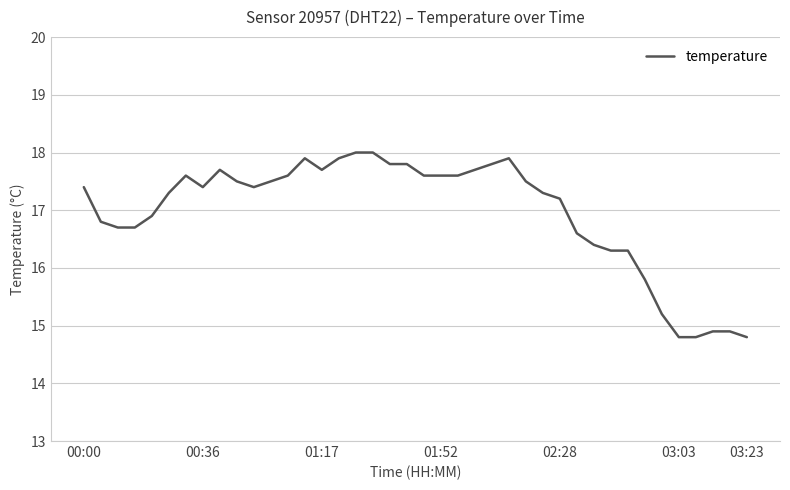

Reading left to right, transcribe all the data shown in this chart.

17.4	16.8	16.7	16.7	16.9	17.3	17.6	17.4	17.7	17.5	17.4	17.5	17.6	17.9	17.7	17.9	18.0	18.0	17.8	17.8	17.6	17.6	17.6	17.7	17.8	17.9	17.5	17.3	17.2	16.6	16.4	16.3	16.3	15.8	15.2	14.8	14.8	14.9	14.9	14.8